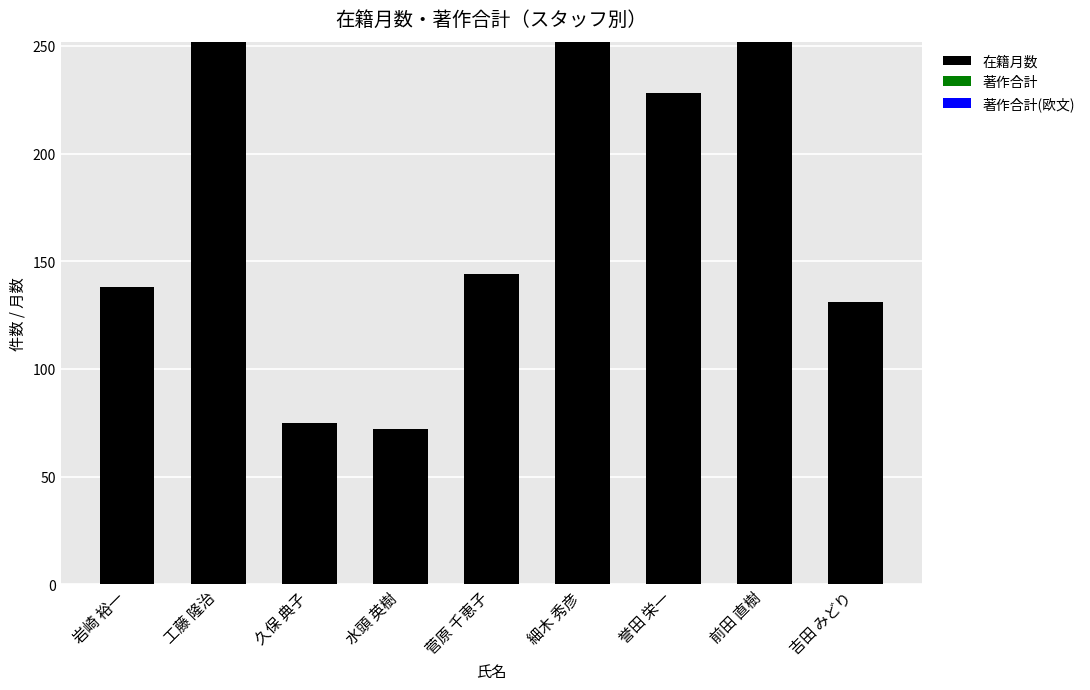

Where is the data nearest to the value 162?

菅原 千恵子